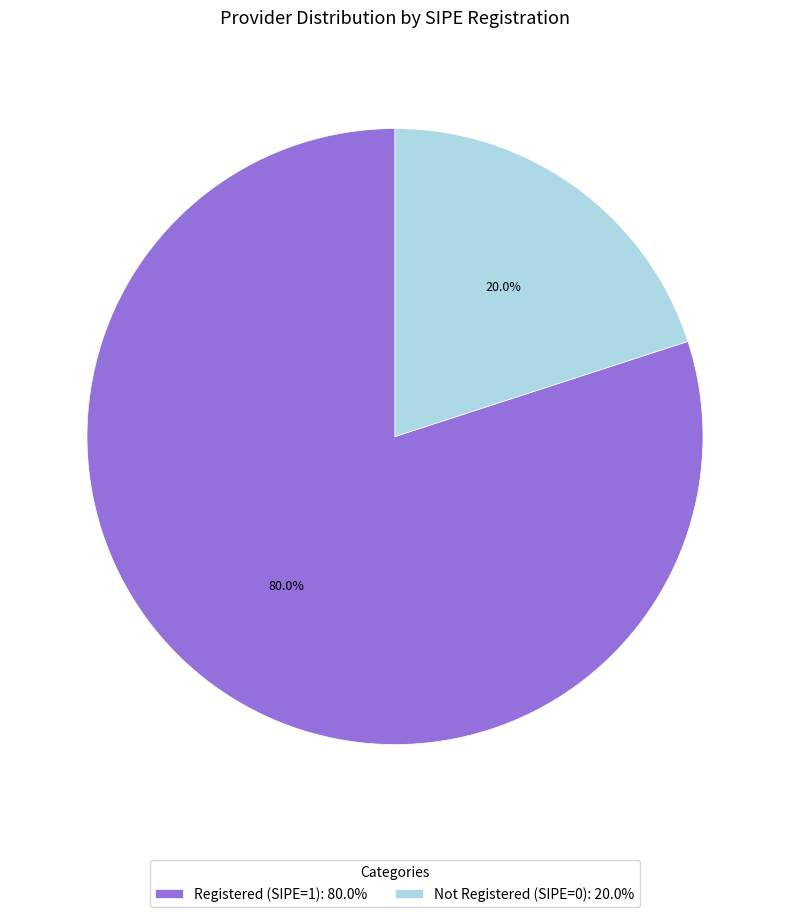

Approximately how many times larger is the value at Registered (SIPE=1): 80.0% compared to Not Registered (SIPE=0): 20.0%?

4.0